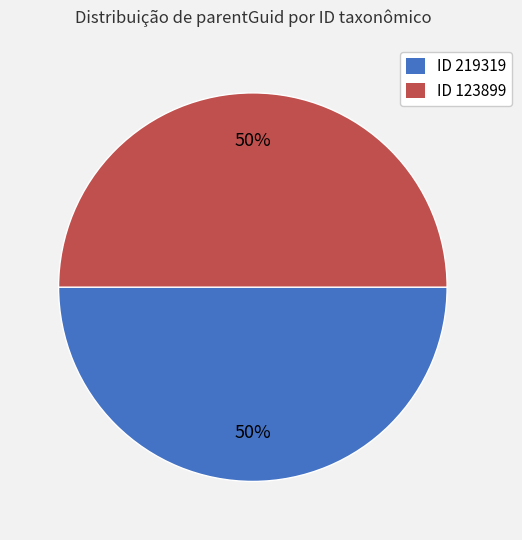

To the nearest percent, what is the average slice percentage?

50%